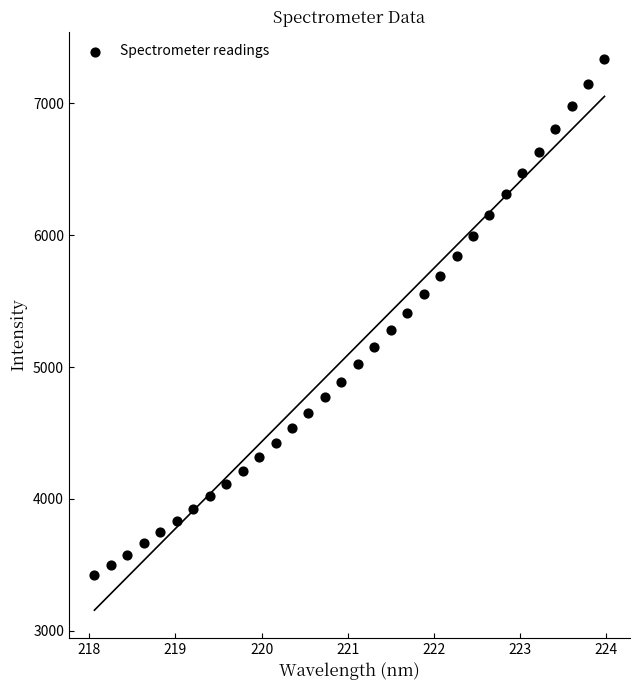

What is the range of Y values (max minus min)?

3909.2